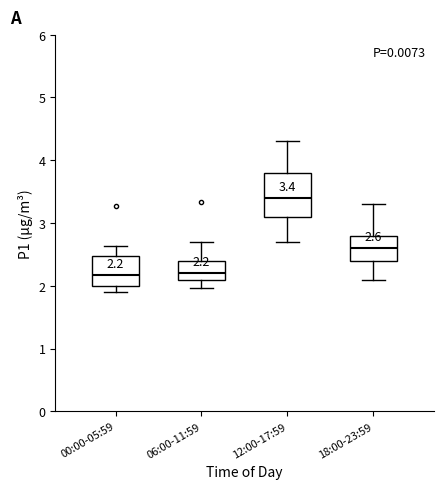

Which box's median line is the highest?

12:00-17:59